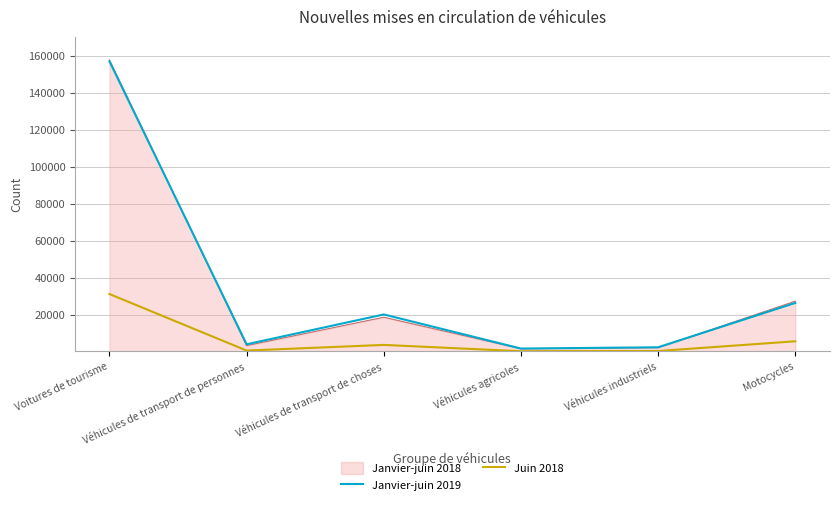

At which category does the chart reach its peak across all series?

Voitures de tourisme